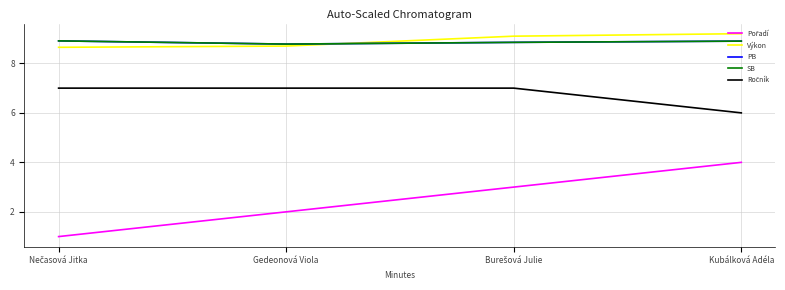

Reading left to right, extract all data points from this chart.

Pořadí: 1.0	2.0	3.0	4.0
Výkon: 8.7	8.7	9.1	9.2
PB: 8.9	8.8	8.8	8.9
SB: 8.9	8.8	8.8	8.9
Ročník: 7.0	7.0	7.0	6.0